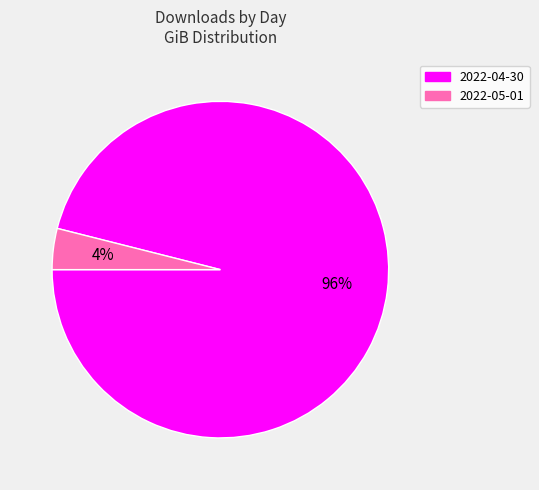

Which slice represents more than half of the pie?

2022-04-30